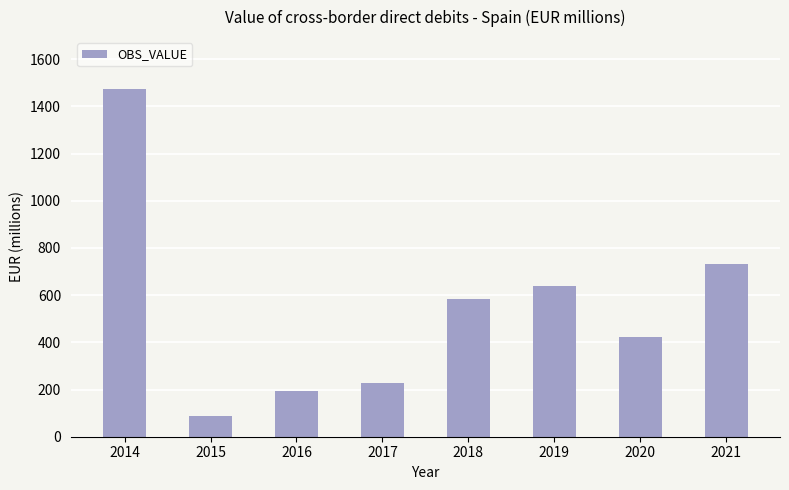

What is the change in value from 2017 to 2021?

+508.4